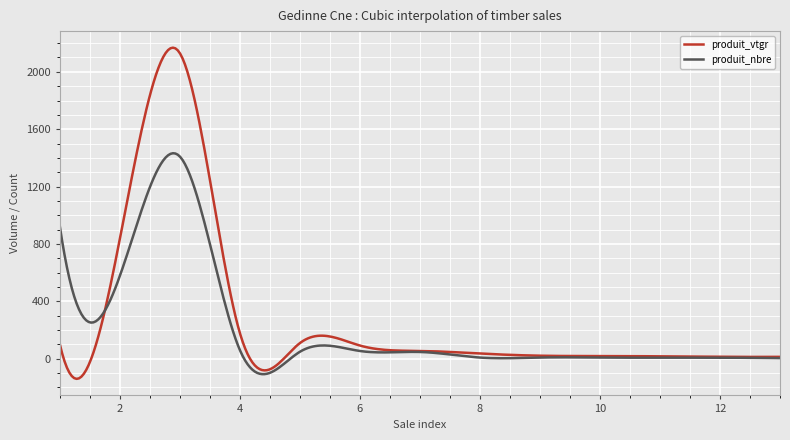

Which series has the largest range (max minus min)?

produit_vtgr